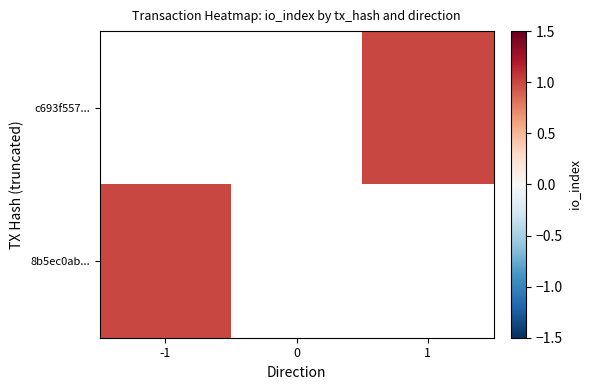

Which category has the lowest value in the Ticket series?

1